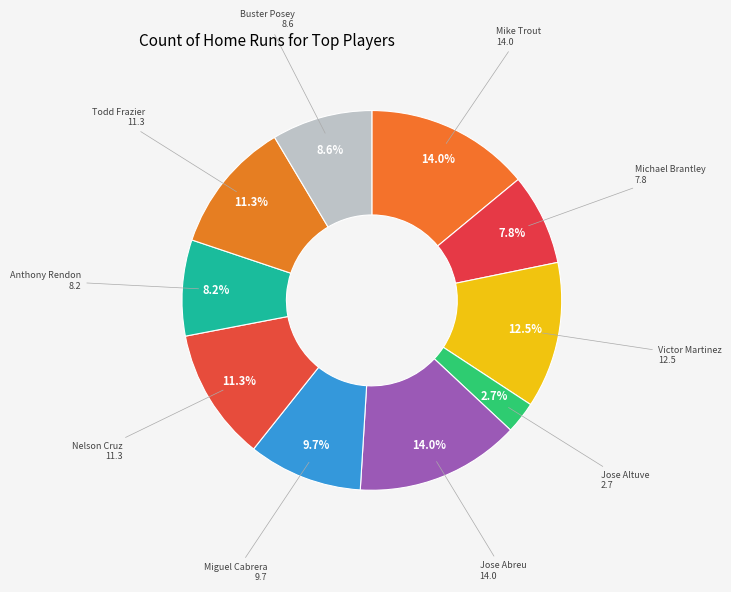

Count the number of slices in the pie.

10